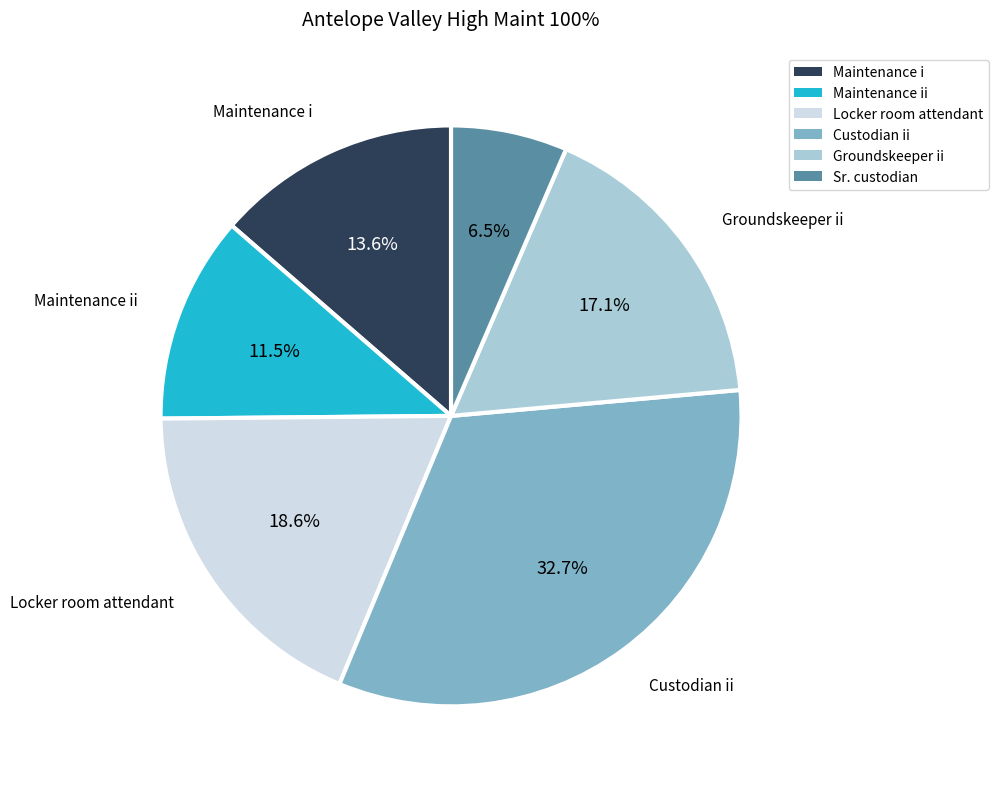

Is there any slice that represents more than half of the pie?

No